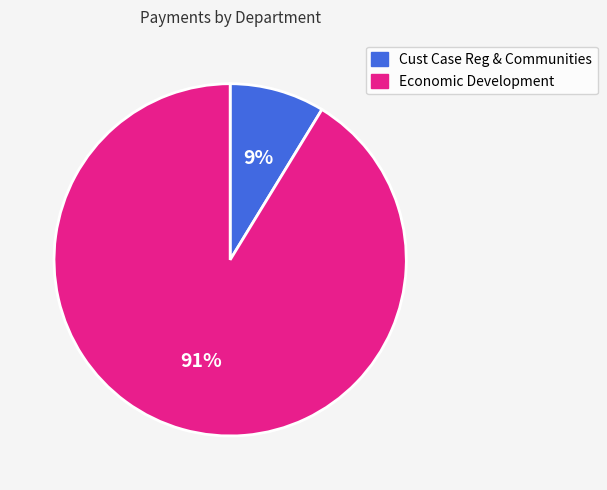

To the nearest percent, what portion does Cust Case Reg & Communities represent?

9%